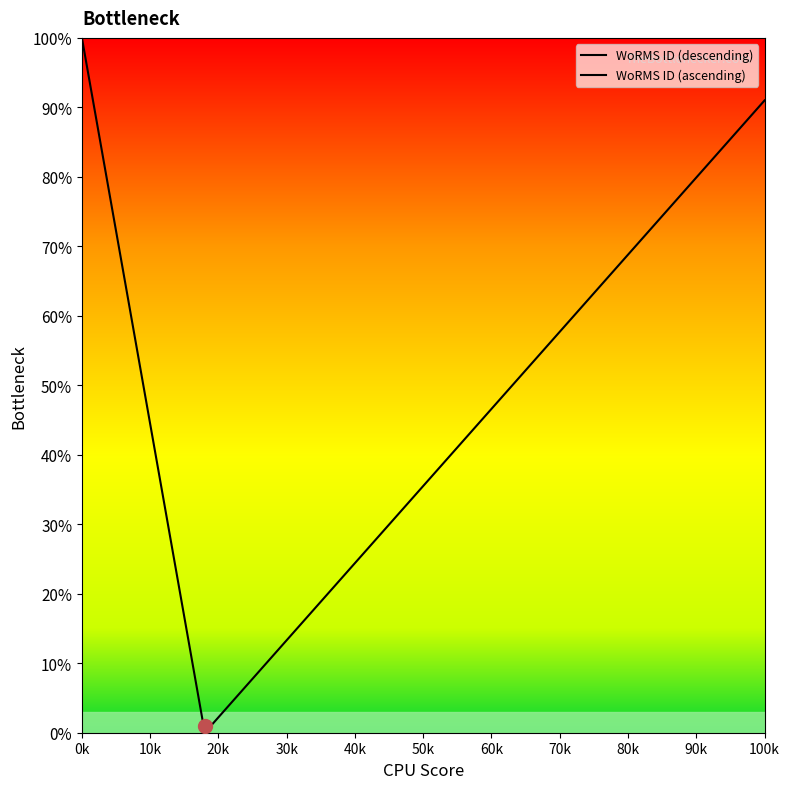

Reading left to right, transcribe all the data shown in this chart.

WoRMS ID (descending): 1.0	0.0
WoRMS ID (ascending): 0.0	0.9